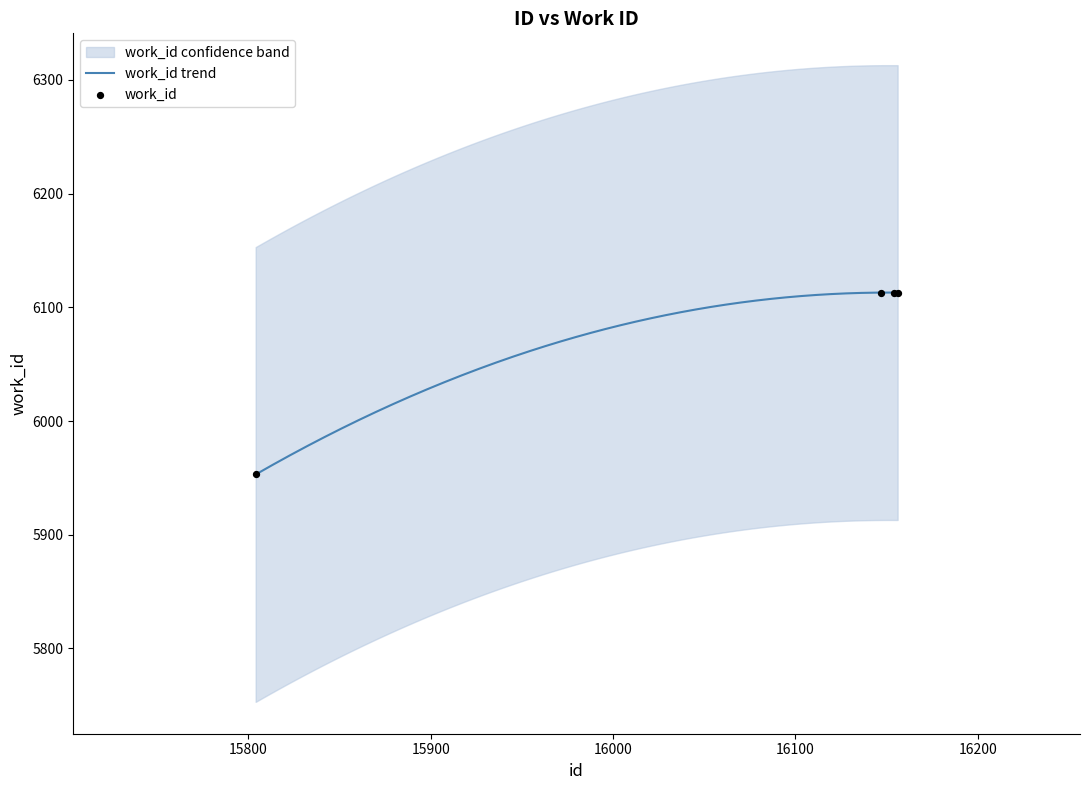

What is the minimum value for work_id trend?

5953.0